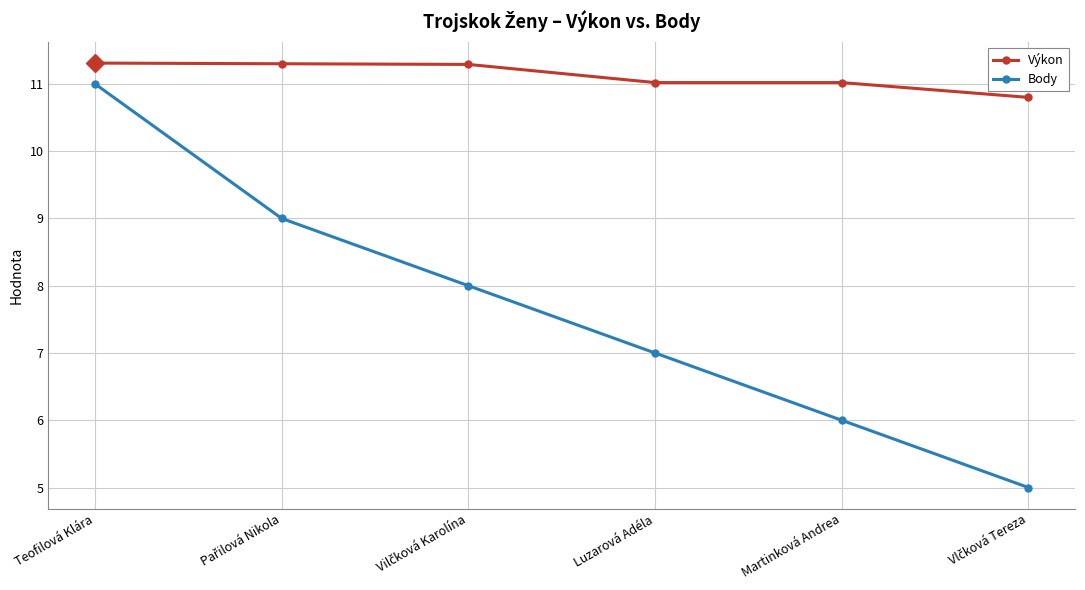

What is the total value across all series at Luzarová Adéla?

18.0